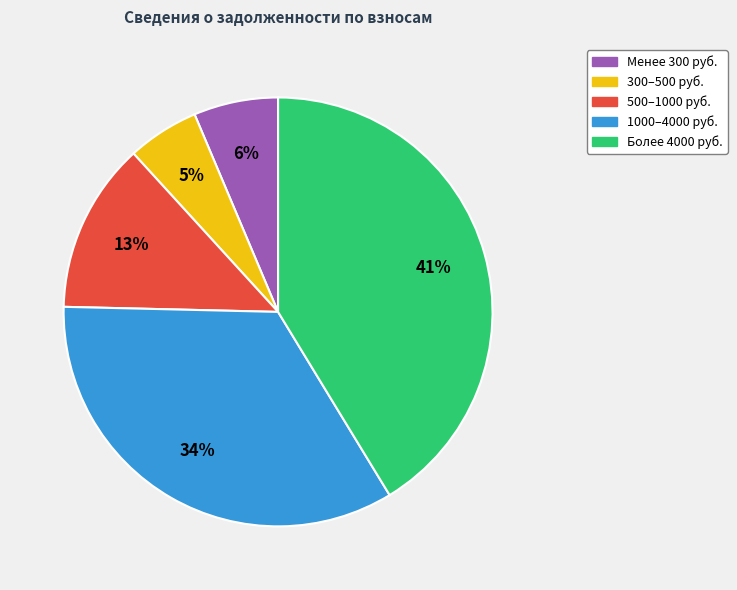

To the nearest percent, what is the difference between the largest and smallest slice percentages?

36%